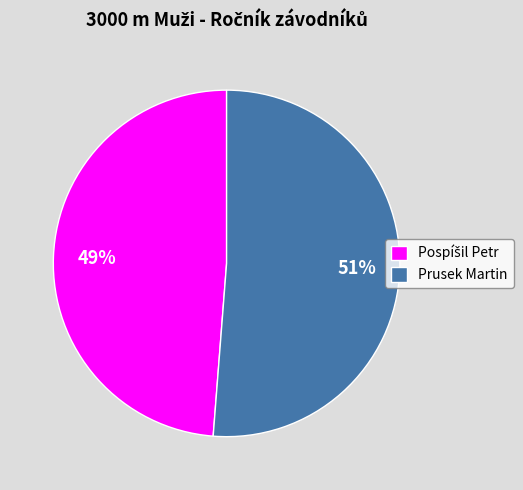

Is it true that Prusek Martin is 51% of the pie?

True